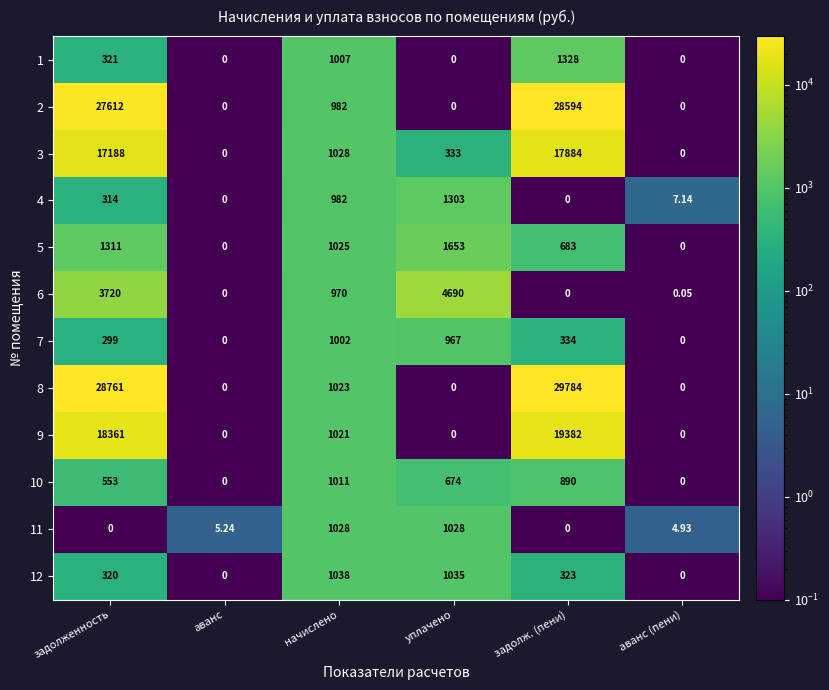

At which label is 12 closest to 519?

задолж. (пени)